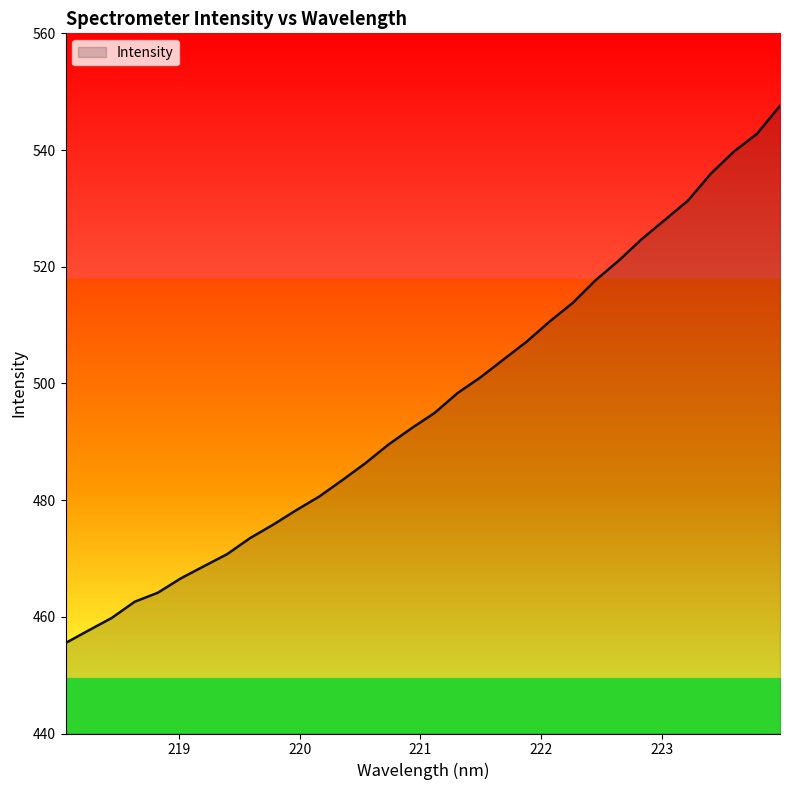

How many series are shown in this chart?

1